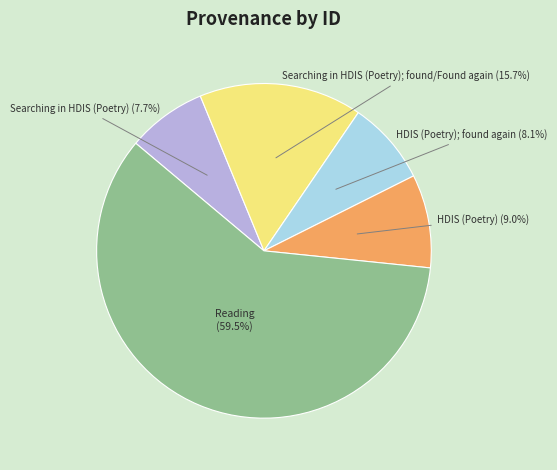

How many segments does this pie chart have?

5